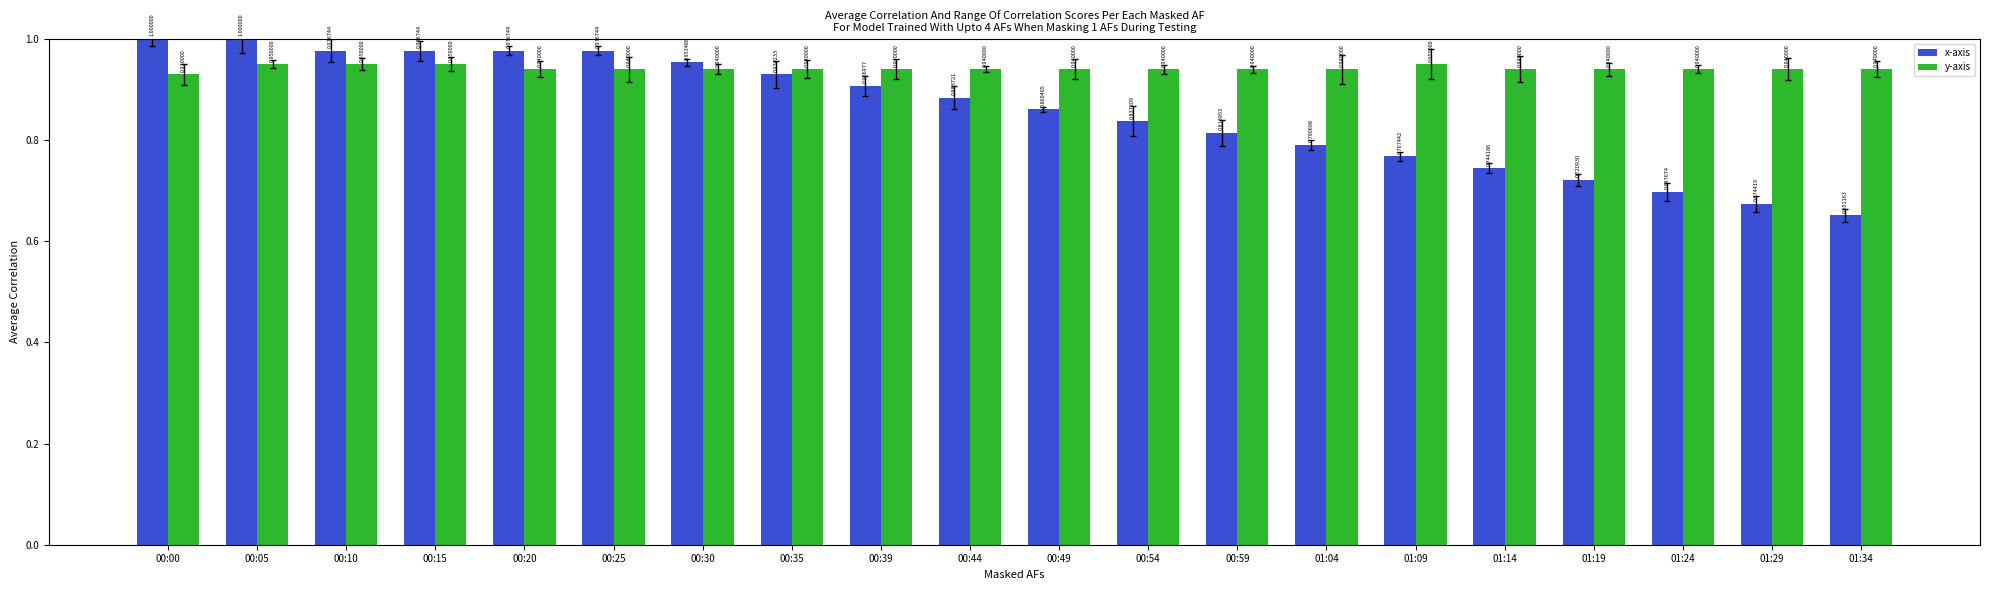

What is the difference between the maximum and minimum values in the x-axis series?

0.3